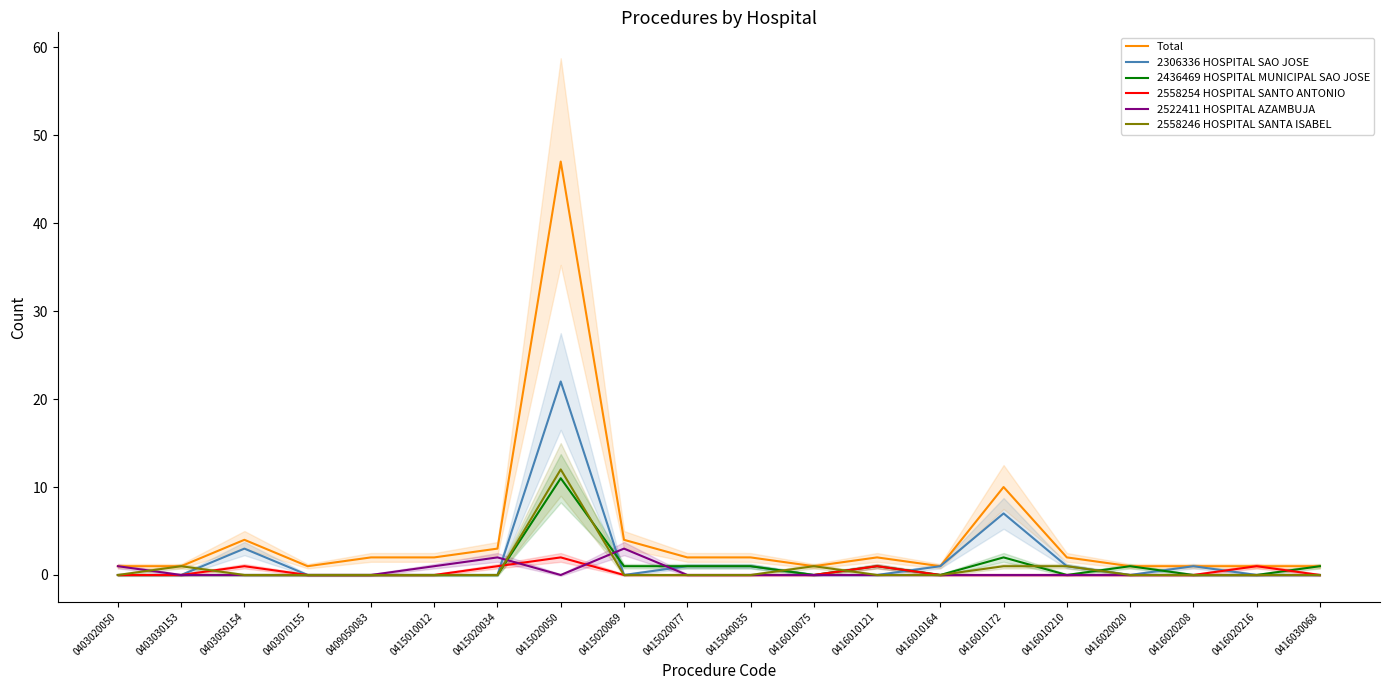

Reading left to right, extract all data points from this chart.

Total: 0403020050=1	0403030153=1	0403050154=4	0403070155=1	0409050083=2	0415010012=2	0415020034=3	0415020050=47	0415020069=4	0415020077=2	0415040035=2	0416010075=1	0416010121=2	0416010164=1	0416010172=10	0416010210=2	0416020020=1	0416020208=1	0416020216=1	0416030068=1
2306336 HOSPITAL SAO JOSE: 0403020050=0	0403030153=0	0403050154=3	0403070155=0	0409050083=0	0415010012=0	0415020034=0	0415020050=22	0415020069=0	0415020077=1	0415040035=1	0416010075=0	0416010121=0	0416010164=1	0416010172=7	0416010210=1	0416020020=0	0416020208=1	0416020216=0	0416030068=0
2436469 HOSPITAL MUNICIPAL SAO JOSE: 0403020050=0	0403030153=0	0403050154=0	0403070155=0	0409050083=0	0415010012=0	0415020034=0	0415020050=11	0415020069=1	0415020077=1	0415040035=1	0416010075=0	0416010121=1	0416010164=0	0416010172=2	0416010210=0	0416020020=1	0416020208=0	0416020216=0	0416030068=1
2558254 HOSPITAL SANTO ANTONIO: 0403020050=0	0403030153=0	0403050154=1	0403070155=0	0409050083=0	0415010012=0	0415020034=1	0415020050=2	0415020069=0	0415020077=0	0415040035=0	0416010075=0	0416010121=1	0416010164=0	0416010172=0	0416010210=0	0416020020=0	0416020208=0	0416020216=1	0416030068=0
2522411 HOSPITAL AZAMBUJA: 0403020050=1	0403030153=0	0403050154=0	0403070155=0	0409050083=0	0415010012=1	0415020034=2	0415020050=0	0415020069=3	0415020077=0	0415040035=0	0416010075=0	0416010121=0	0416010164=0	0416010172=0	0416010210=0	0416020020=0	0416020208=0	0416020216=0	0416030068=0
2558246 HOSPITAL SANTA ISABEL: 0403020050=0	0403030153=1	0403050154=0	0403070155=0	0409050083=0	0415010012=0	0415020034=0	0415020050=12	0415020069=0	0415020077=0	0415040035=0	0416010075=1	0416010121=0	0416010164=0	0416010172=1	0416010210=1	0416020020=0	0416020208=0	0416020216=0	0416030068=0